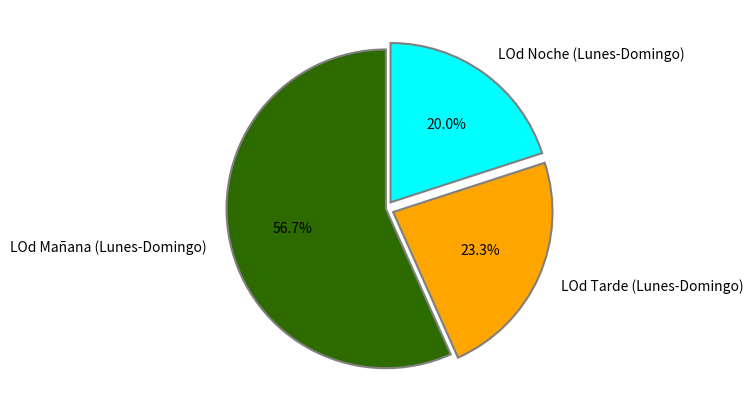

What percentage is the LOd Noche (Lunes-Domingo) slice, to the nearest percent?

20%